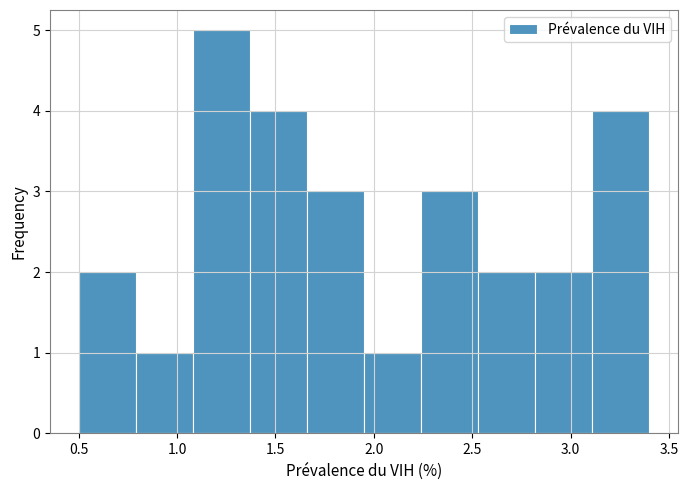

Reading left to right, list every bar in this chart as the range it spans on the x-axis followed by its height. Neither the bar edges nor the heights are printed on the chart, so give them approximately, as read against the axes.

0.50 to 0.79: 2
0.79 to 1.08: 1
1.08 to 1.37: 5
1.37 to 1.66: 4
1.66 to 1.95: 3
1.95 to 2.24: 1
2.24 to 2.53: 3
2.53 to 2.82: 2
2.82 to 3.11: 2
3.11 to 3.40: 4